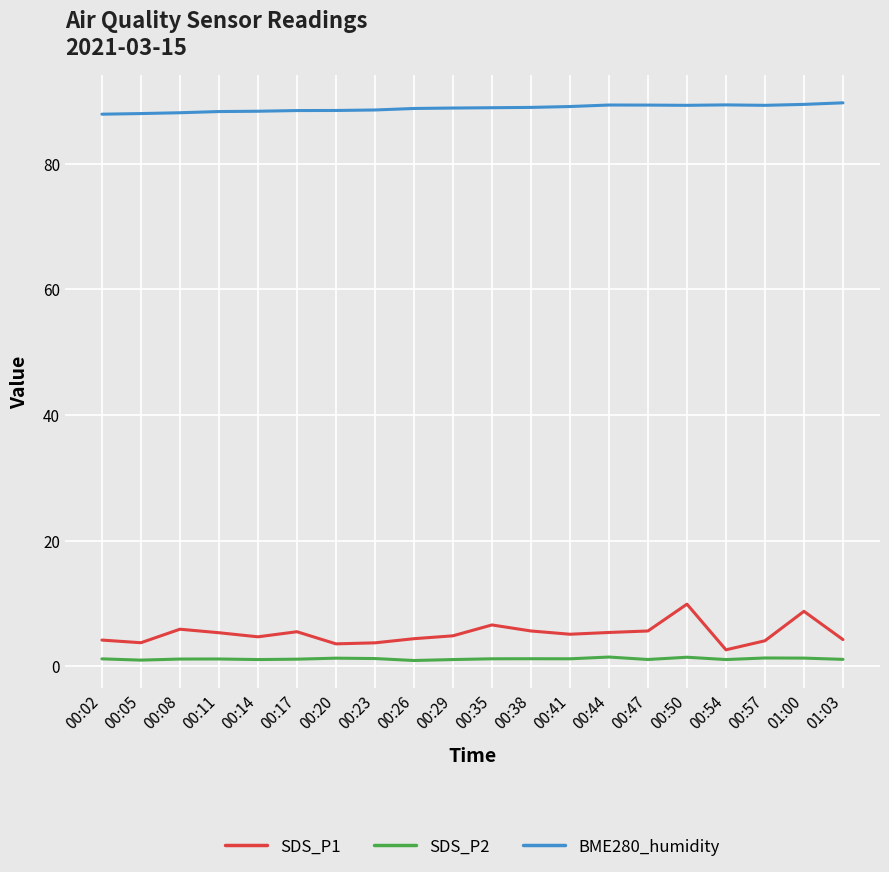

In BME280_humidity, how many points are higher than both neighbors (excluding endpoints)?

2